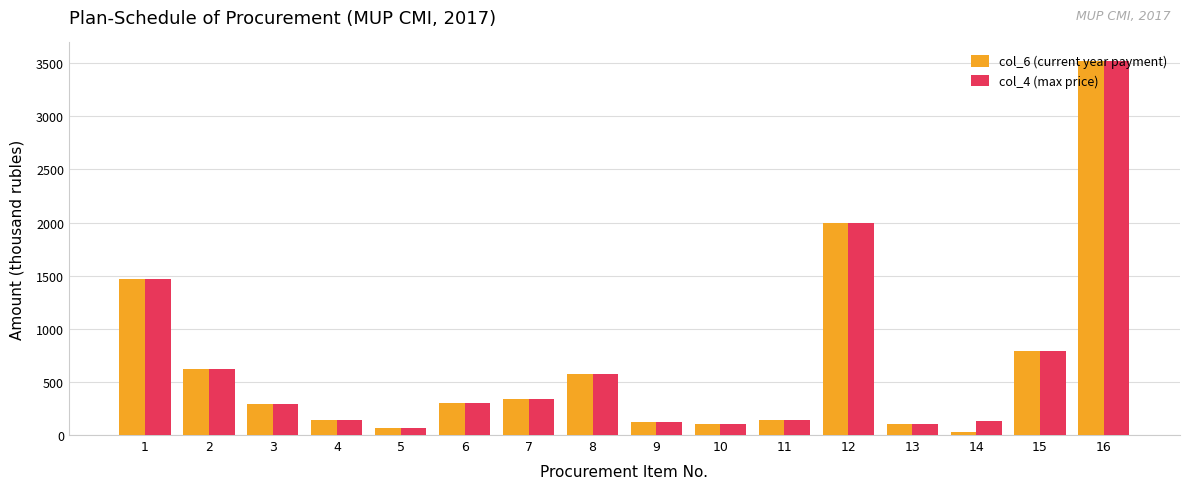

How many data points in col_4 (max price) are less than 305?

8